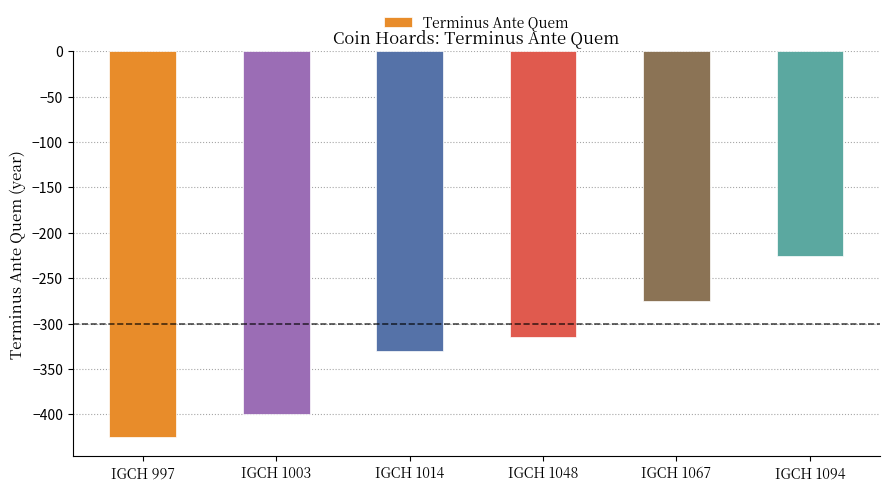

What is the change in value from IGCH 1014 to IGCH 1048?

+15